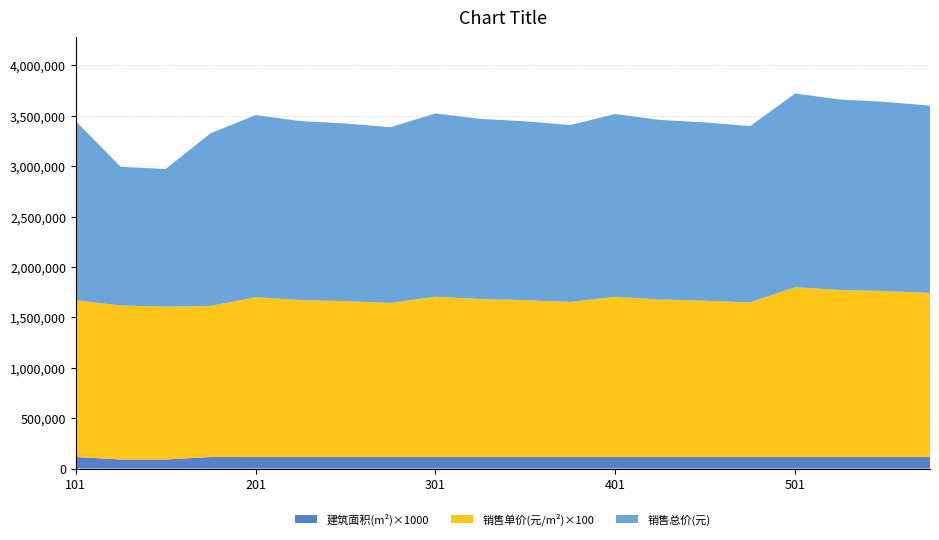

Reading left to right, transcribe all the data shown in this chart.

3室2厅2卫: 101=114.3	102=90.0	103=90.0	104=114.3	201=114.0	202=114.0	203=114.0	204=114.0	301=114.0	302=114.0	303=114.0	304=114.0	401=114.0	402=114.0	403=114.0	404=114.0	501=114.0	502=114.0	503=114.0	504=114.0
销售单价(元/m²): 101=15552.5	102=15275.6	103=15163.4	104=14990.0	201=15853.0	202=15575.8	203=15463.5	204=15290.0	301=15903.0	302=15675.8	303=15563.5	304=15390.0	401=15903.0	402=15625.8	403=15513.5	404=15340.0	501=16852.5	502=16575.8	503=16463.6	504=16290.0
销售总价(元): 101=1777031.0	102=1375417.0	103=1365316.0	104=1712761.0	201=1807081.0	202=1775482.0	203=1762682.0	204=1742912.0	301=1818481.0	302=1786881.0	303=1774081.0	304=1754312.0	401=1812782.0	402=1781182.0	403=1768382.0	404=1748611.0	501=1921012.0	502=1889481.0	503=1876681.0	504=1856902.0
建筑面积(m²): 101=114.3	102=90.0	103=90.0	104=114.3	201=114.0	202=114.0	203=114.0	204=114.0	301=114.0	302=114.0	303=114.0	304=114.0	401=114.0	402=114.0	403=114.0	404=114.0	501=114.0	502=114.0	503=114.0	504=114.0